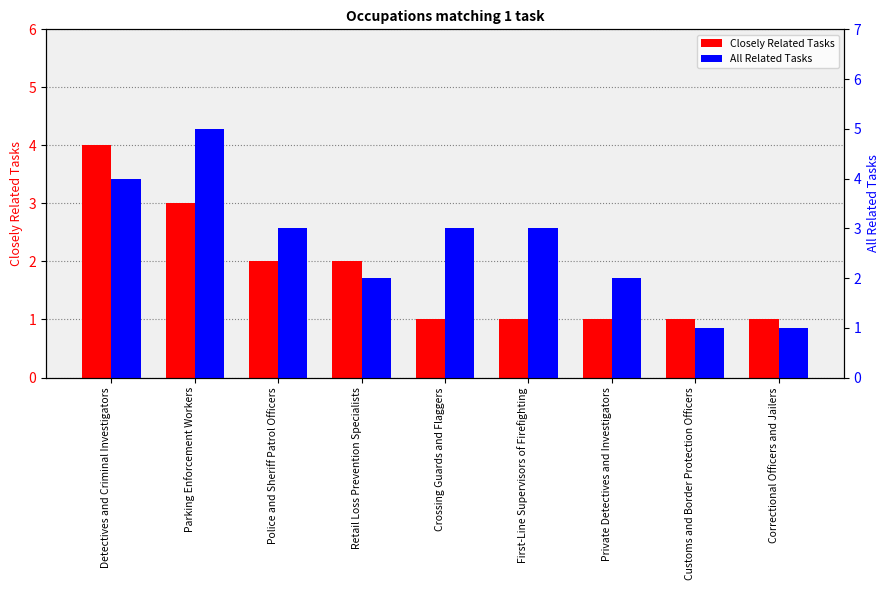

List the labels in order of Closely Related Tasks value, smallest first.

Crossing Guards and Flaggers, First-Line Supervisors of Firefighting, Private Detectives and Investigators, Customs and Border Protection Officers, Correctional Officers and Jailers, Police and Sheriff Patrol Officers, Retail Loss Prevention Specialists, Parking Enforcement Workers, Detectives and Criminal Investigators